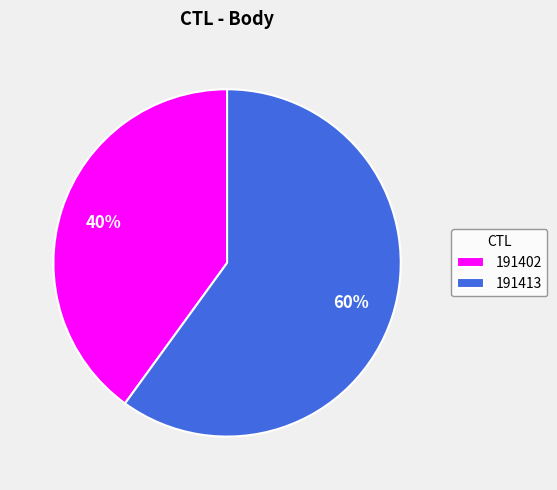

Which has a higher value, 191402 or 191413?

191413